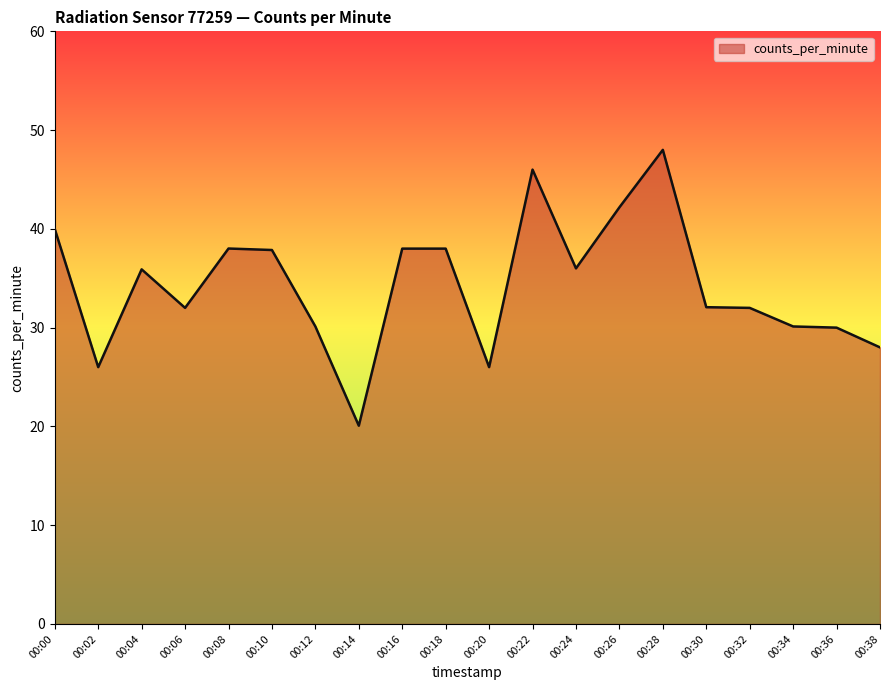

True or false: the data shows 57.4 at 00:18.

False